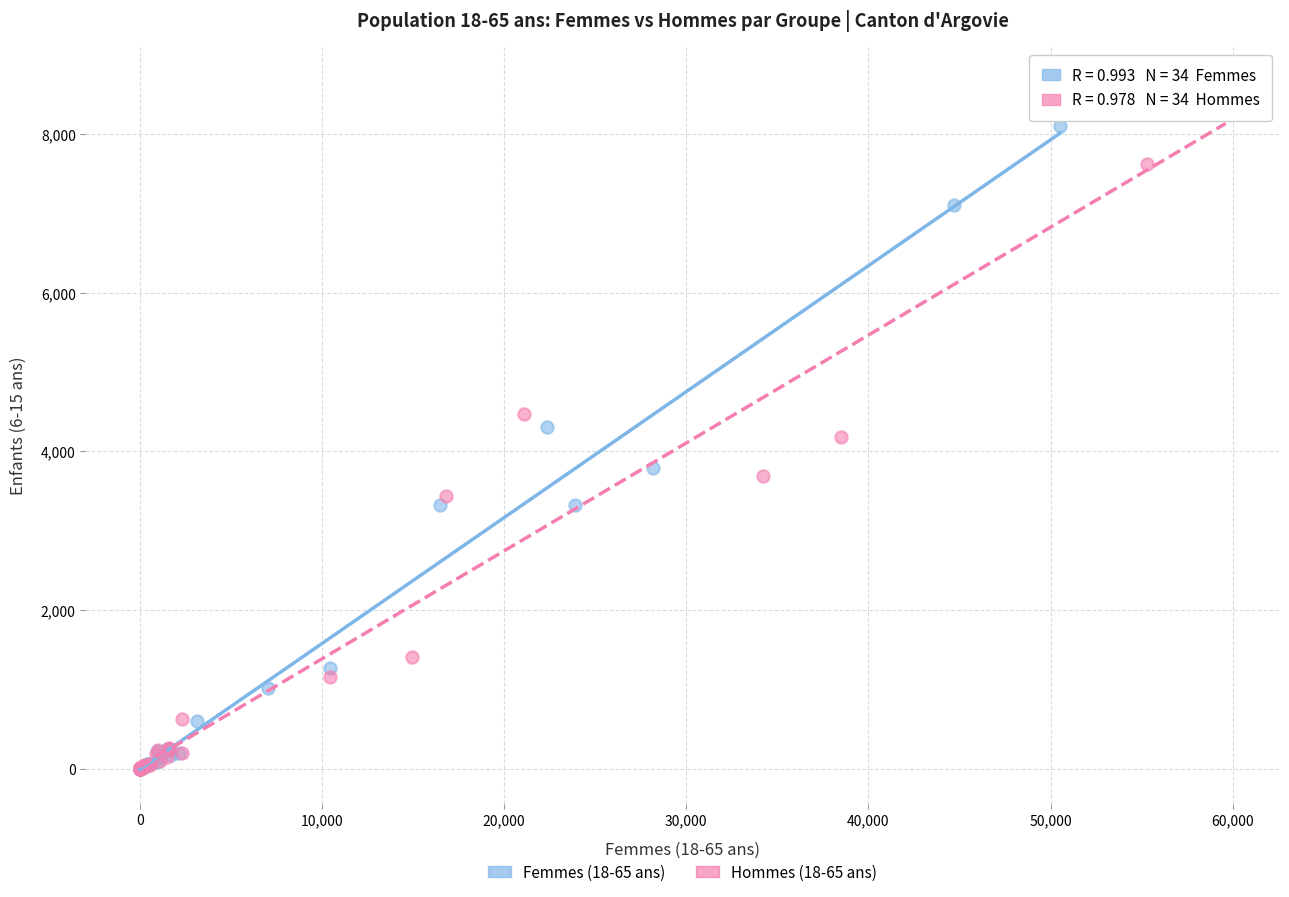

Which series has the widest spread of Y values?

Hommes (18-65 ans)